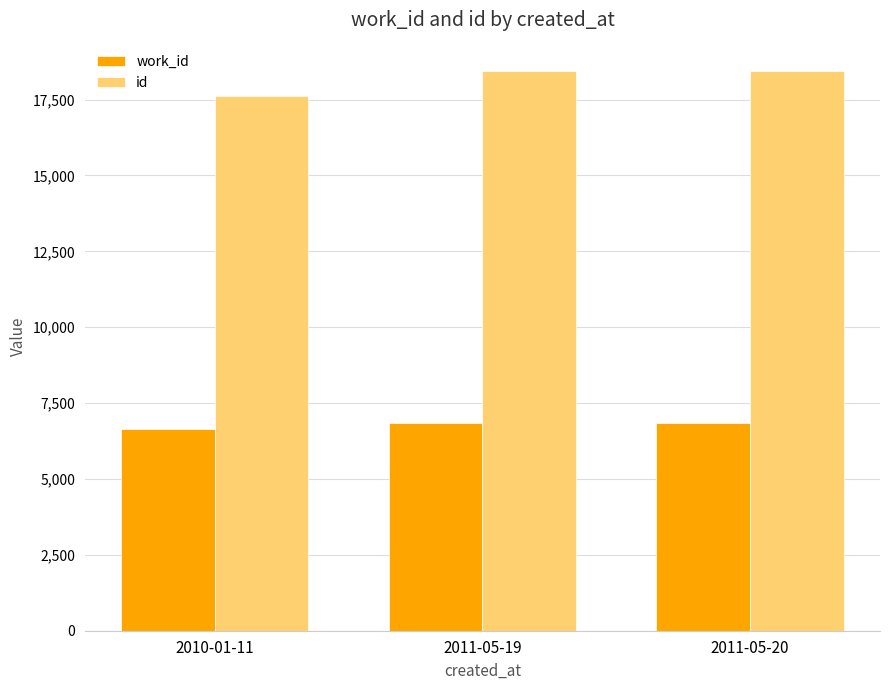

Is it true that id equals 28554 at 2011-05-20?

False